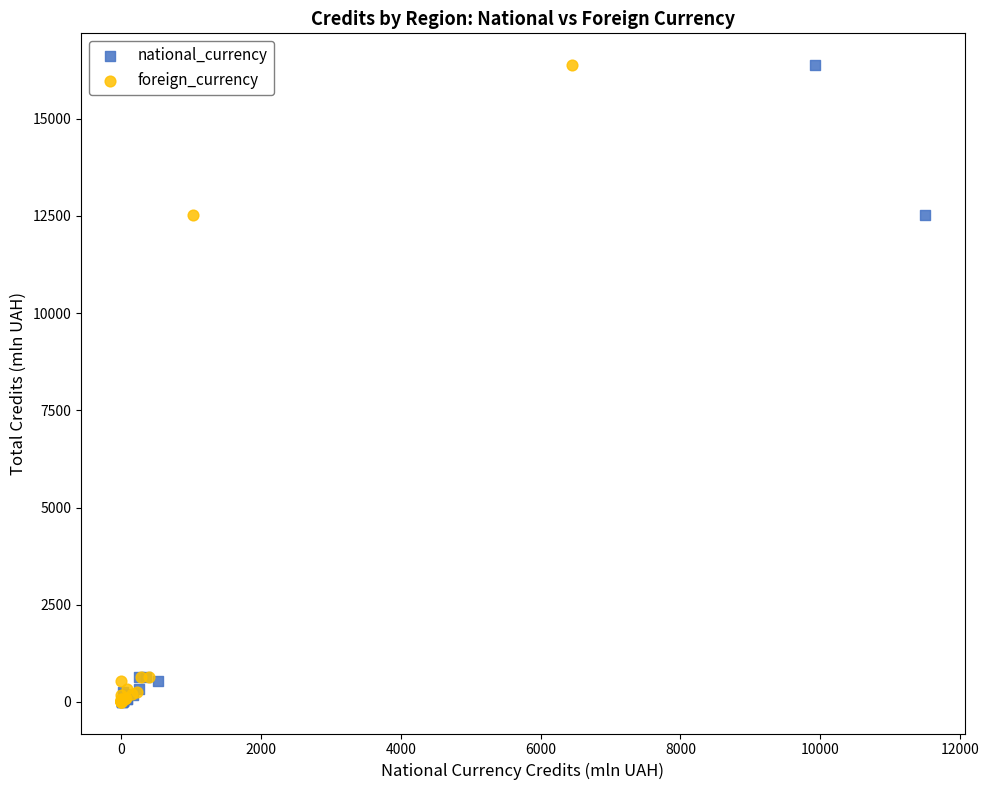

What are all the series names shown in the legend?

national_currency, foreign_currency